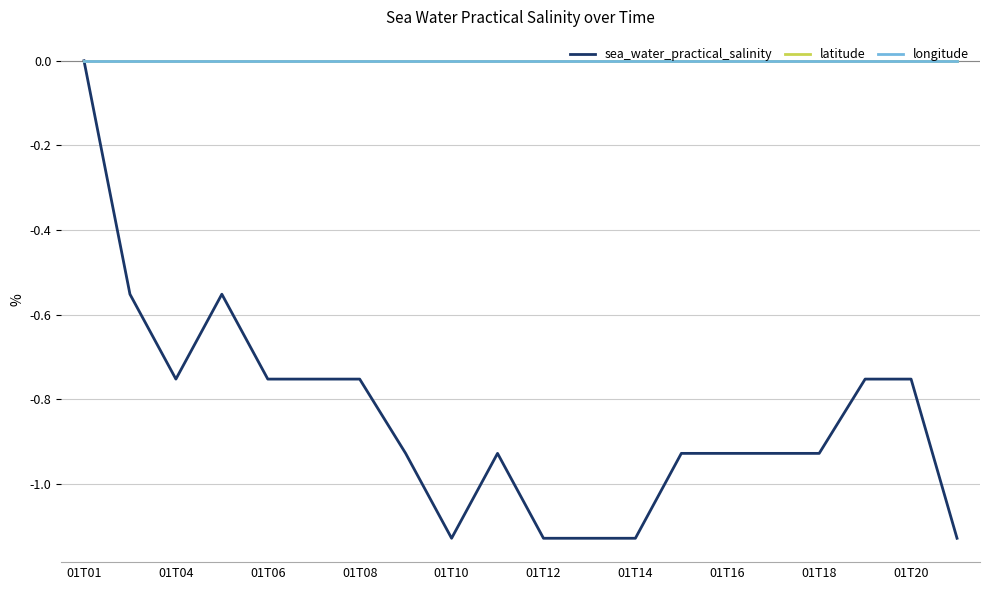

True or false: latitude and longitude intersect in this chart.

False